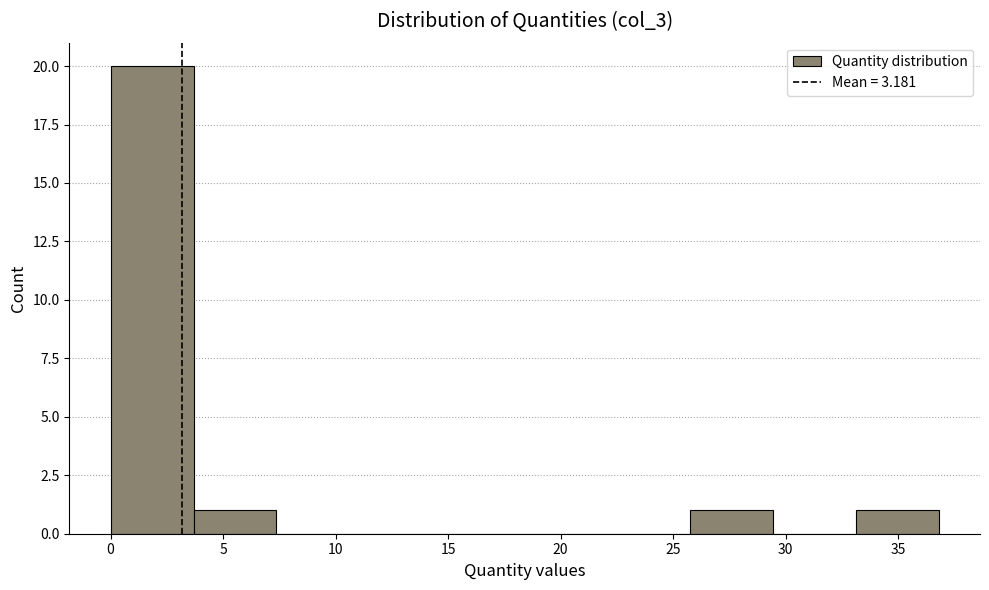

Which range on the x-axis has the tallest bar?

0.0 to 3.5